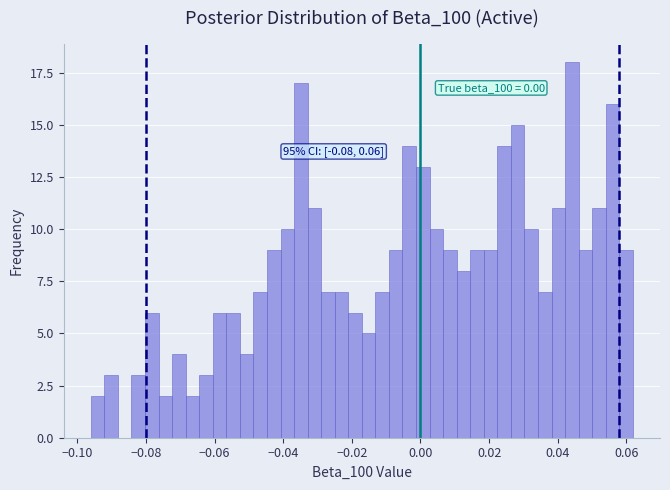

Read against the x-axis, roughly where is the centre of the tallest bar?

0.044